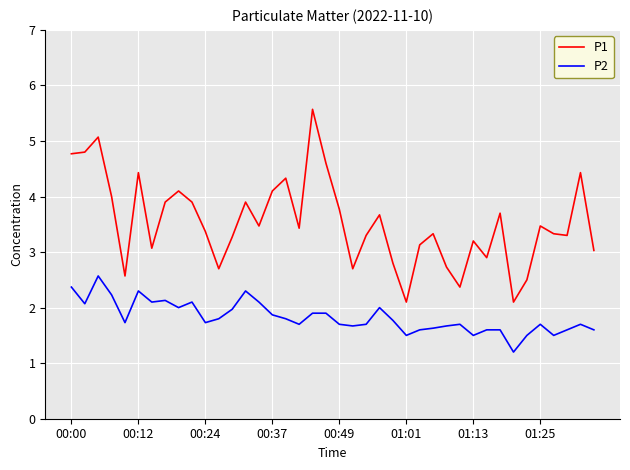

Rank the series by their average value, from highest to lowest.

P1, P2